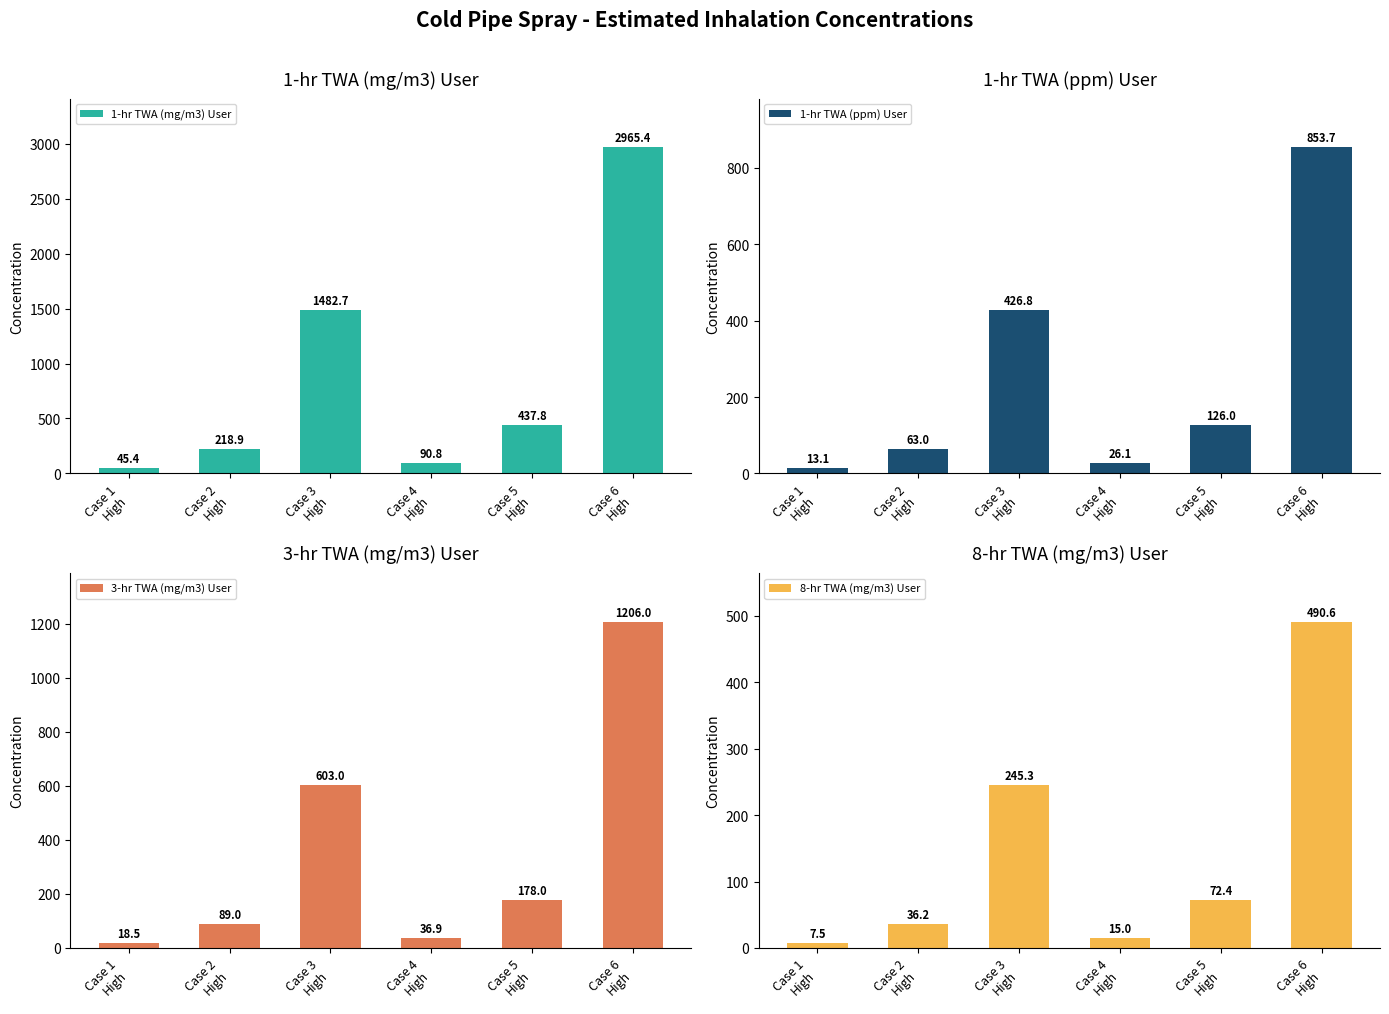

At Case 2
High, list the series in order from largest to smallest.

1-hr TWA (mg/m3) User, 3-hr TWA (mg/m3) User, 1-hr TWA (ppm) User, 8-hr TWA (mg/m3) User